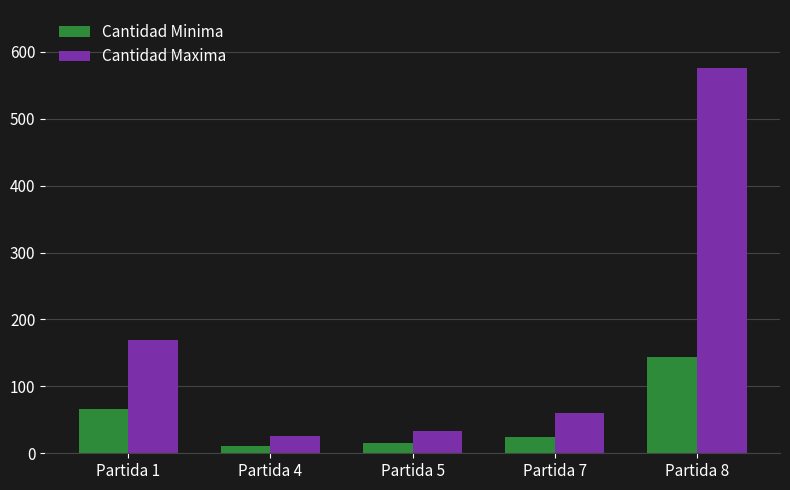

Rank the series at Partida 5 from lowest to highest value.

Cantidad Minima, Cantidad Maxima